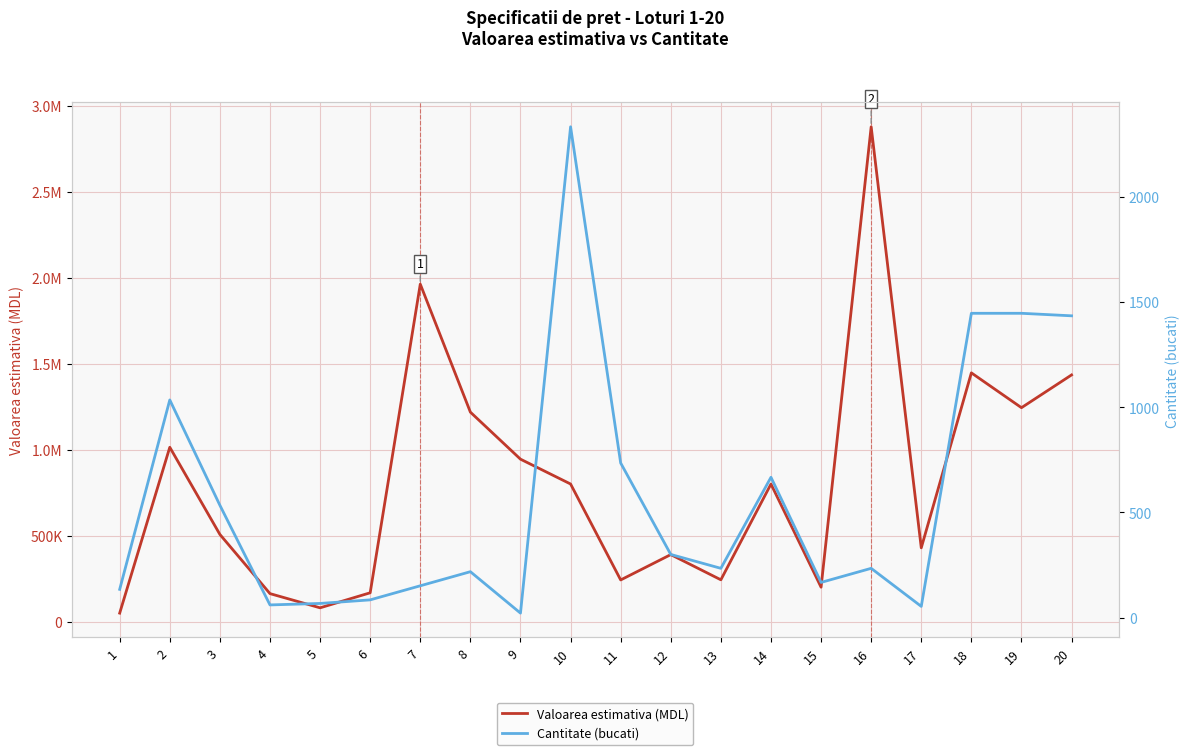

True or false: Valoarea estimativa (MDL) and Cantitate (bucati) cross at least once.

False